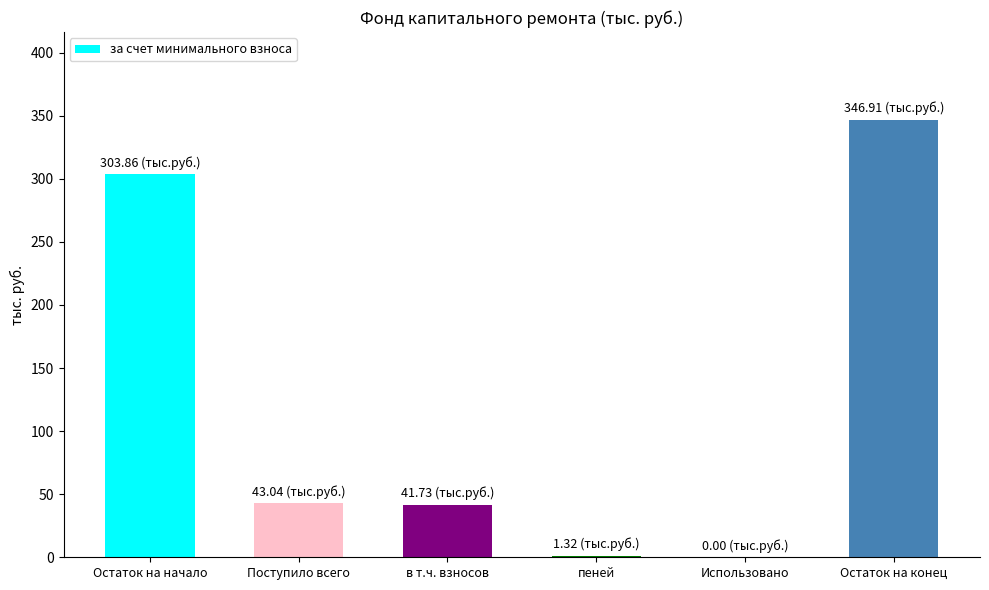

Which has a higher value, в т.ч. взносов or Остаток на начало?

Остаток на начало